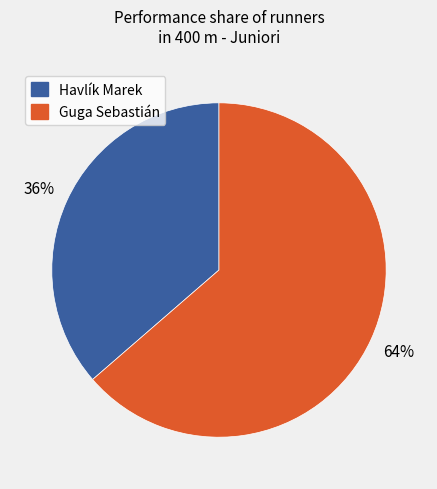

How many slices are in this pie chart?

2